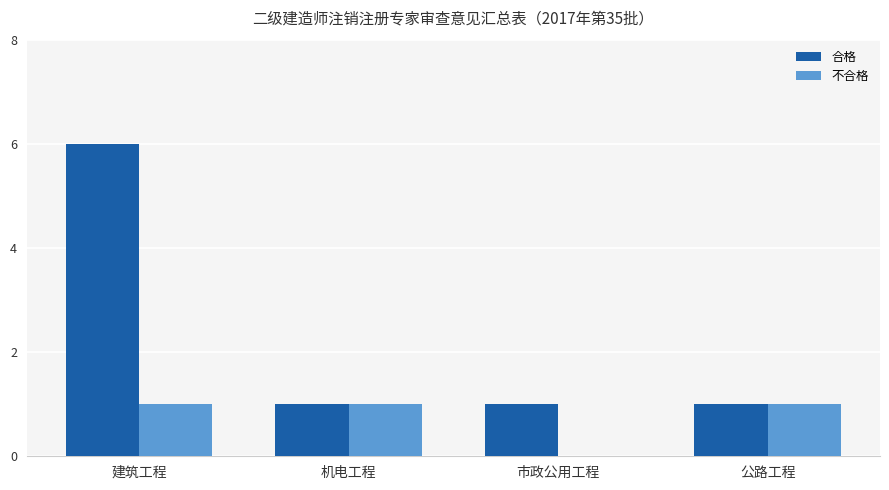

What is the greatest value displayed?

6